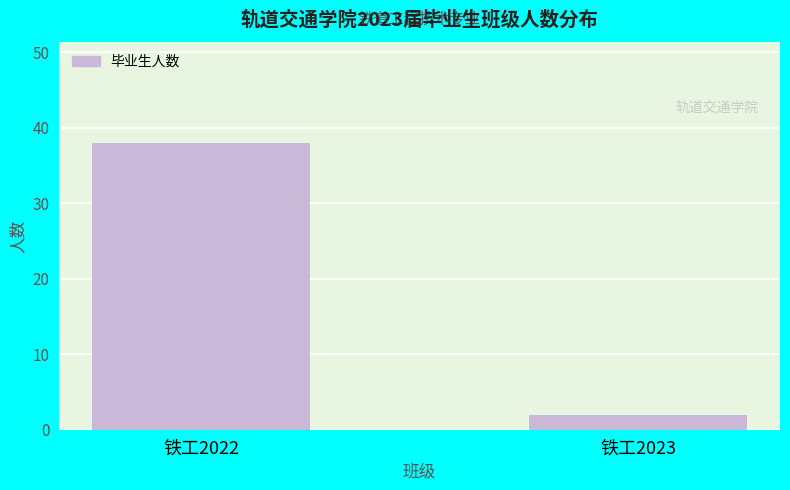

What value does the data have at 铁工2022, to the nearest 10?

40